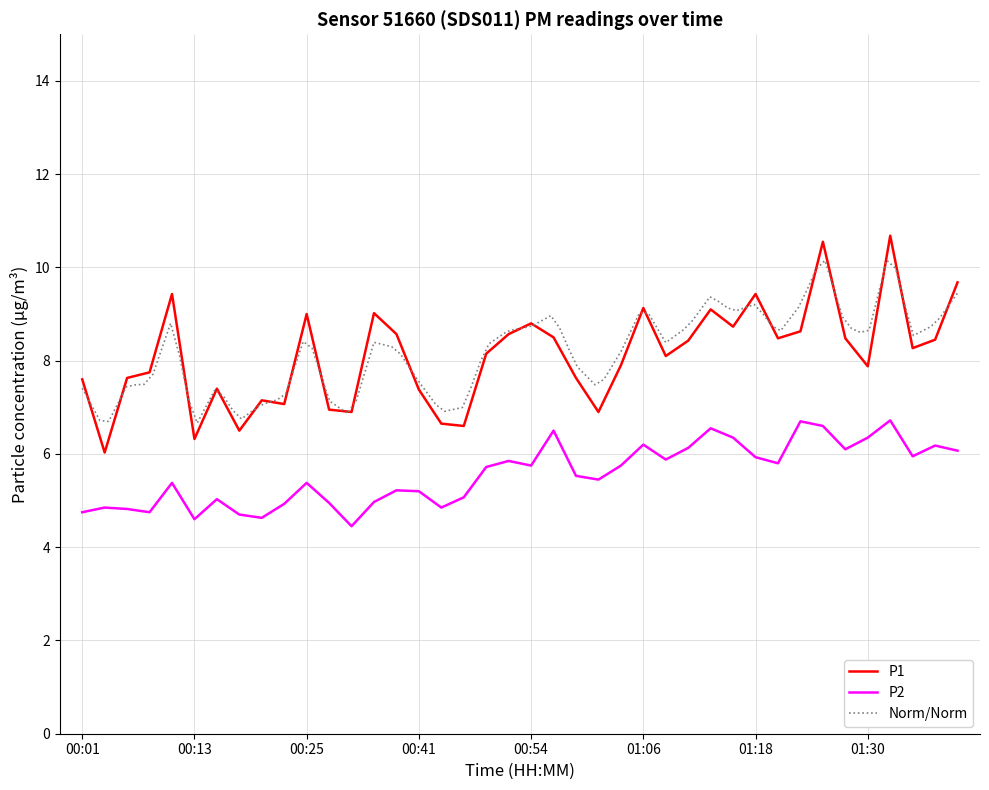

Between 00:01 and 00:08, which is larger?

00:08